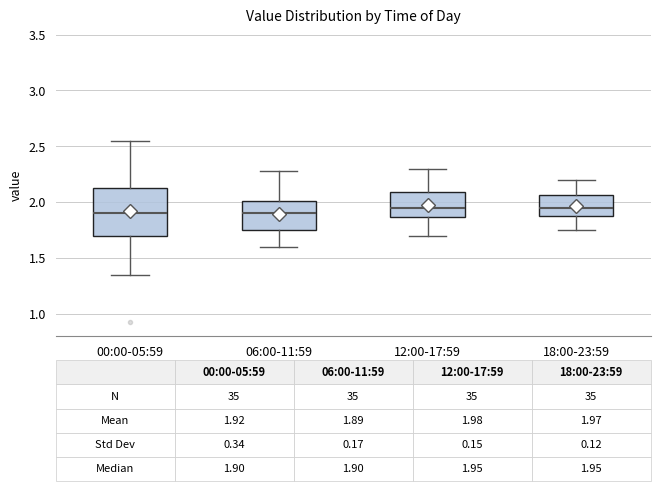

Comparing the boxes themselves (not the whiskers), which one is the tallest?

00:00-05:59